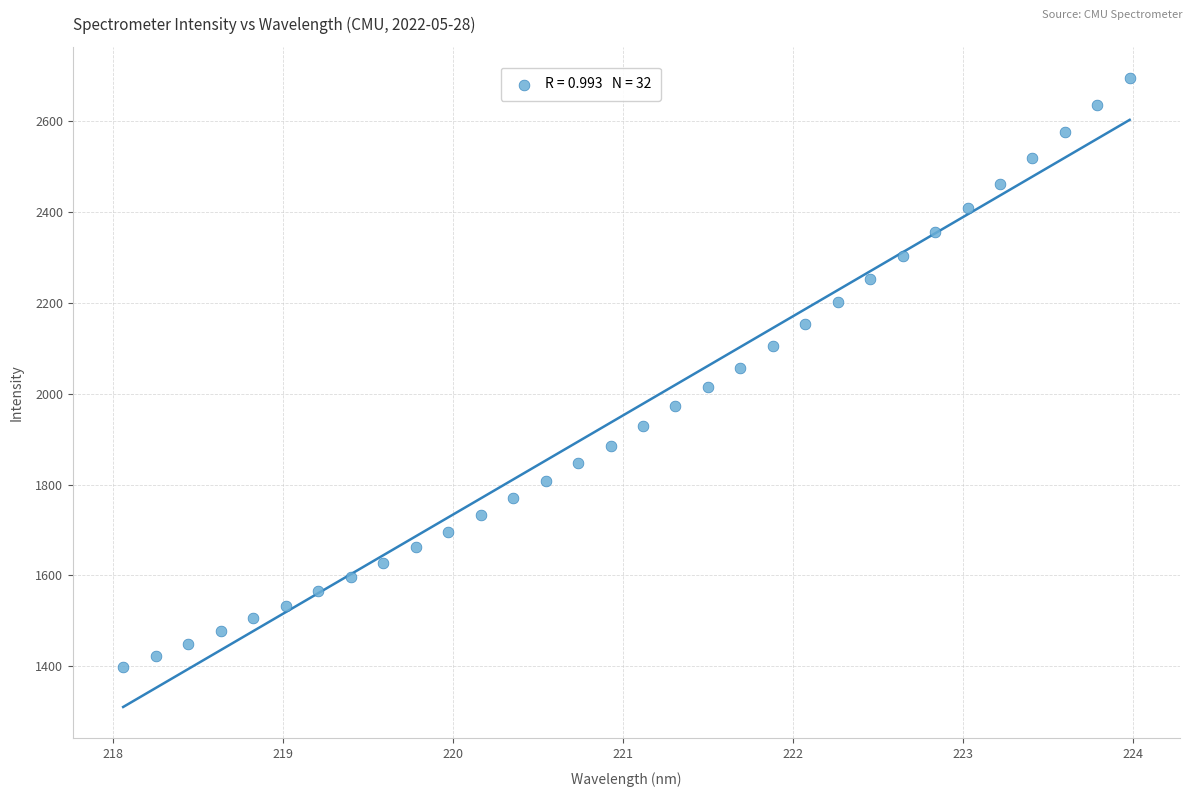

What is the range of Y values (max minus min)?

1295.6